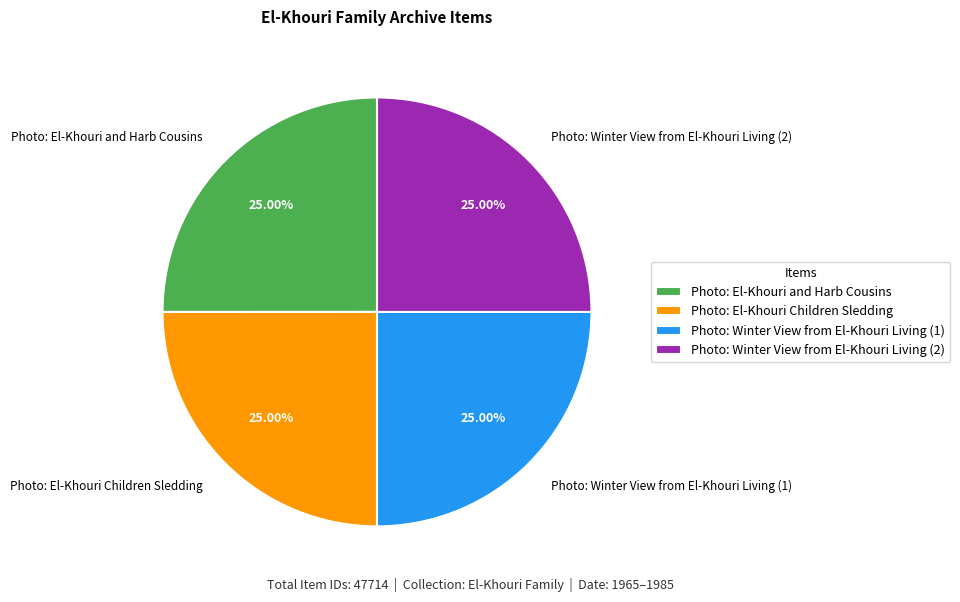

Is Photo: Winter View from El-Khouri Living (2) the majority of the pie?

No